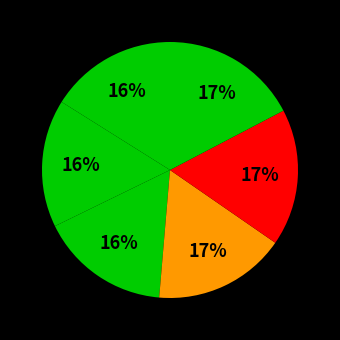

How many segments does this pie chart have?

6